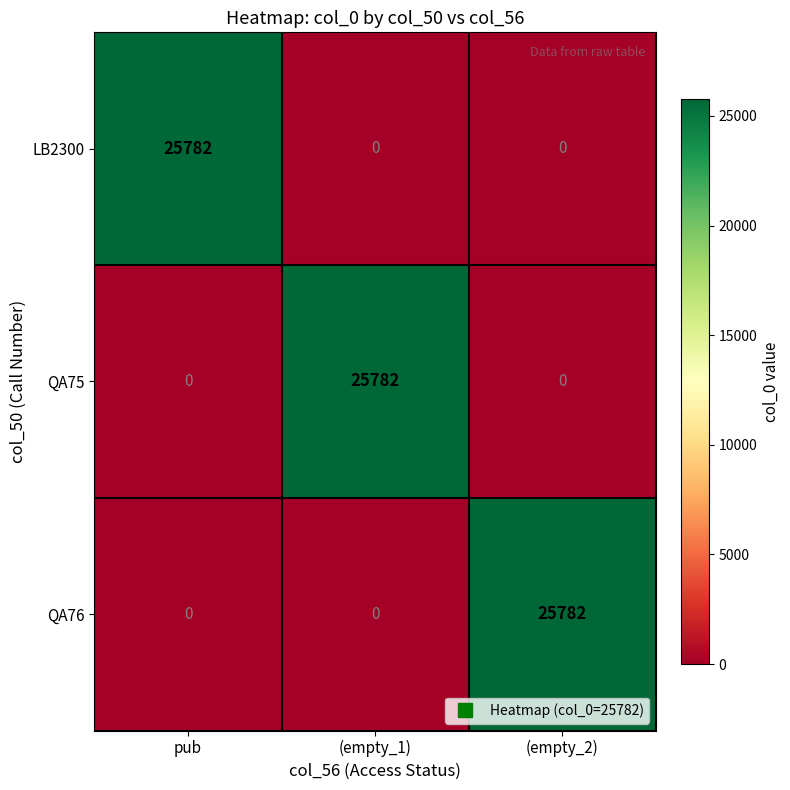

What is the difference between the highest and lowest values at (empty_1)?

25782